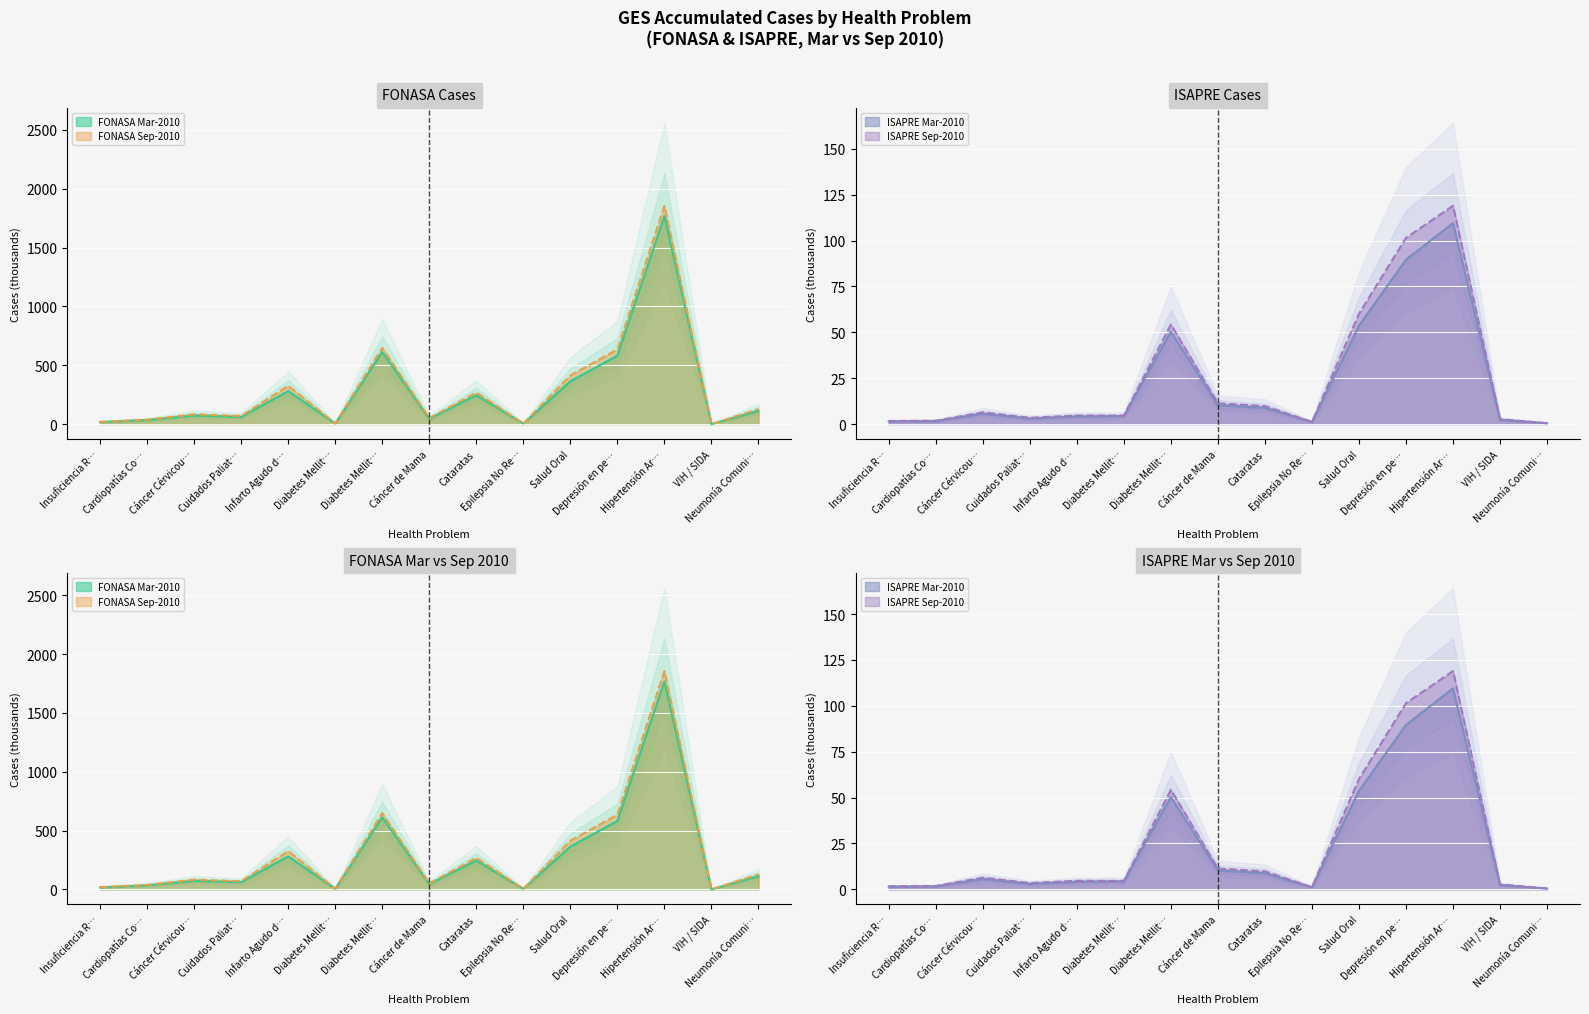

At how many categories does at least one series exceed 1018?

1